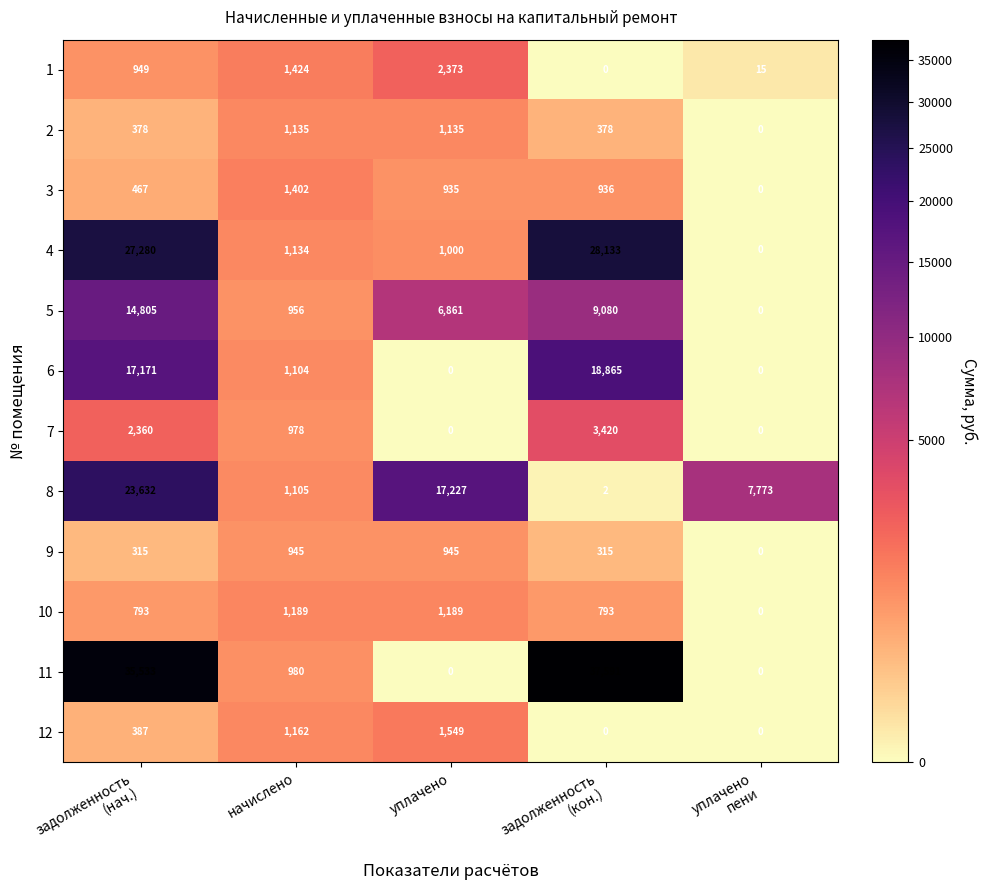

At how many categories does at least one series exceed 15869?

3